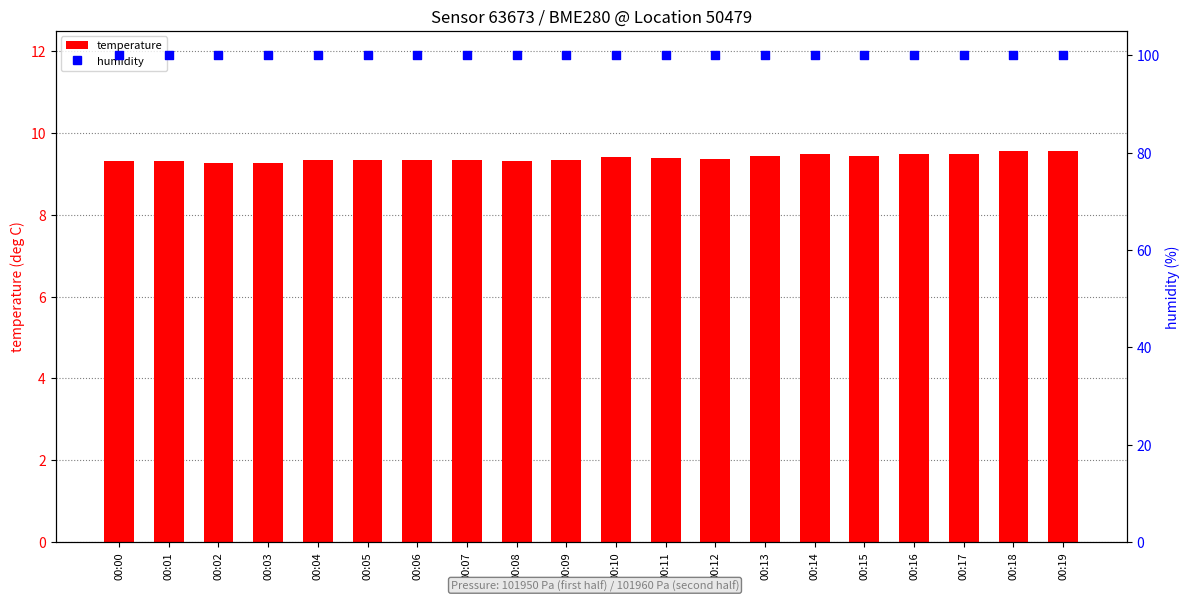

Which series contains the highest Y value?

humidity